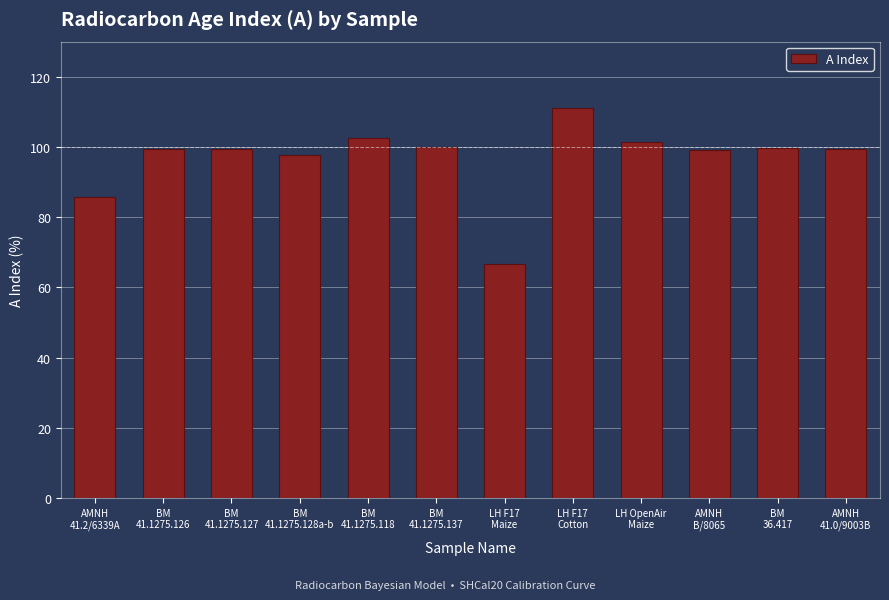

What is the value of the 1st bar from the left?

85.7